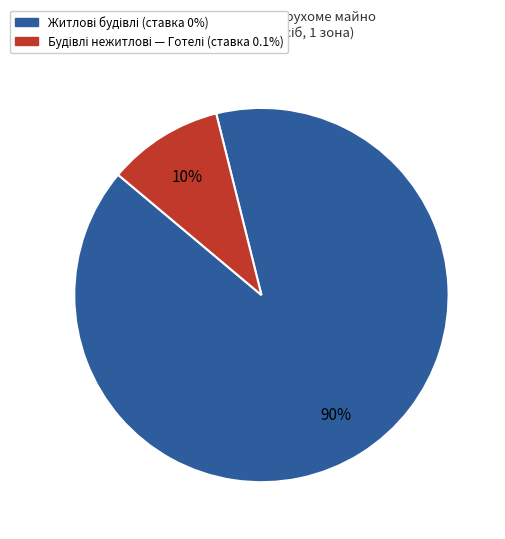

To the nearest percent, what is the average slice percentage?

50%